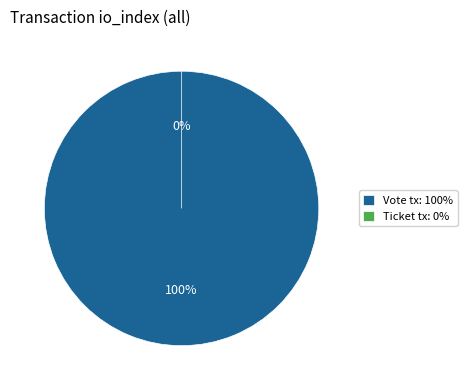

How many slices are in this pie chart?

2